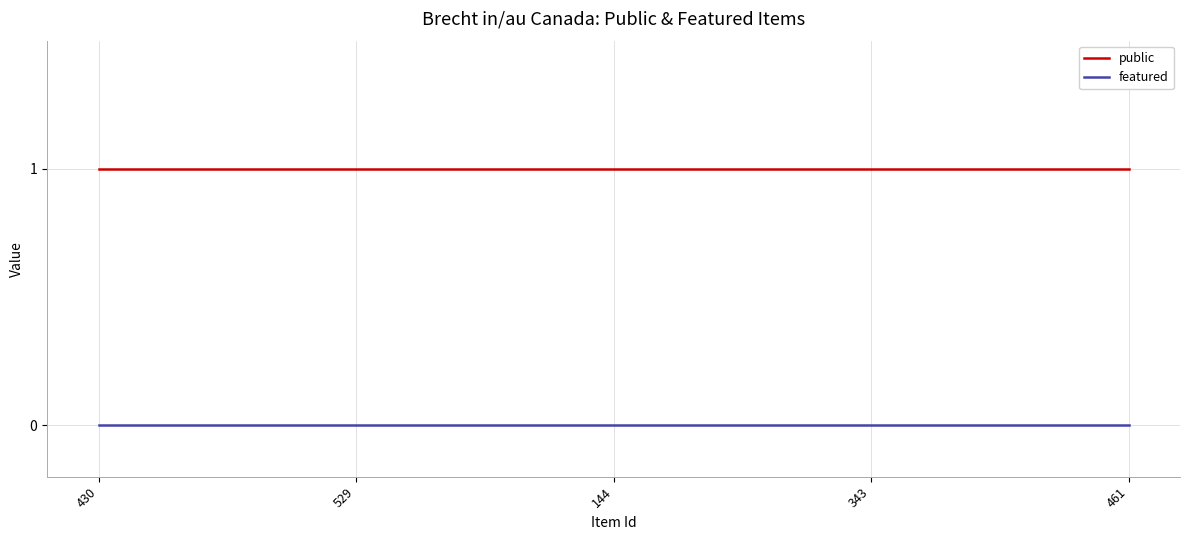

What position from the left is 430?

1